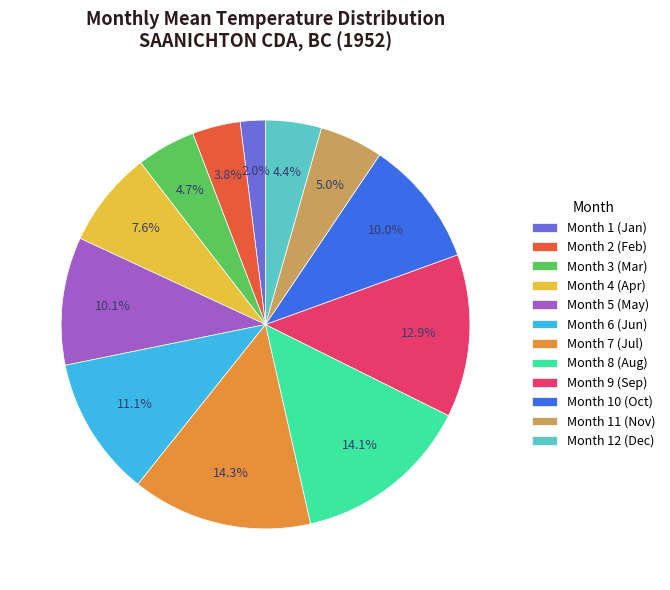

What percentage do Month 4 (Apr) and Month 6 (Jun) together represent?

18.7%